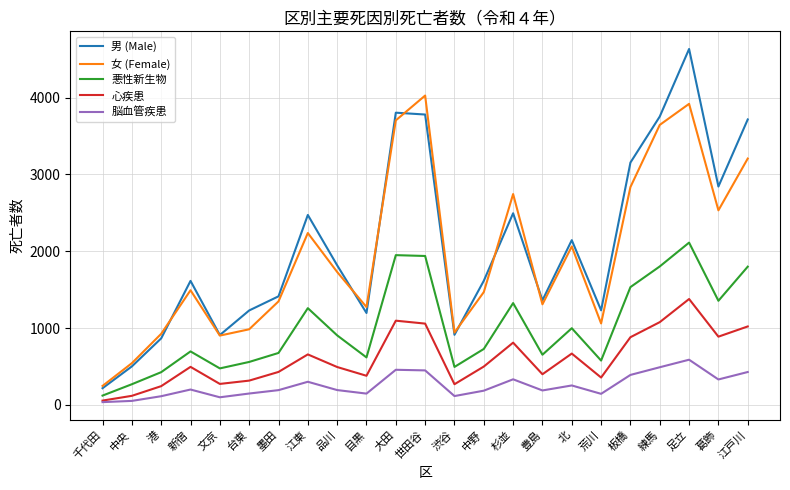

How many lines are shown in the chart?

5